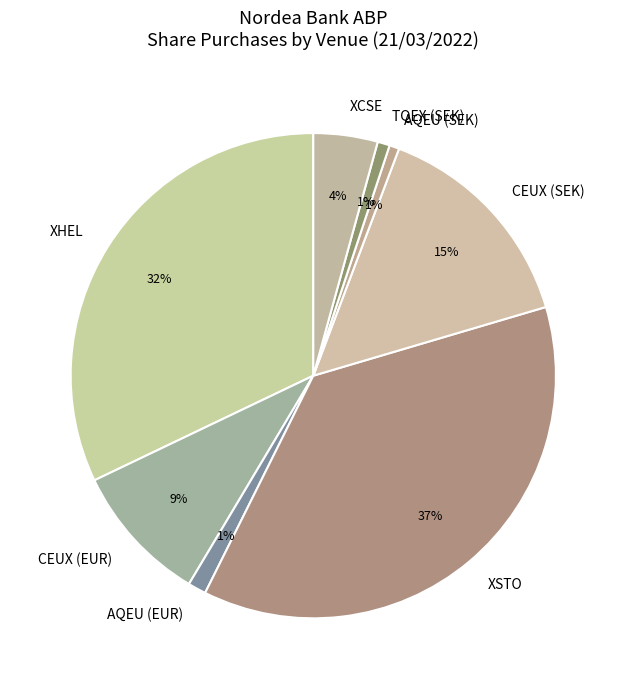

What is the largest slice in the pie chart?

XSTO